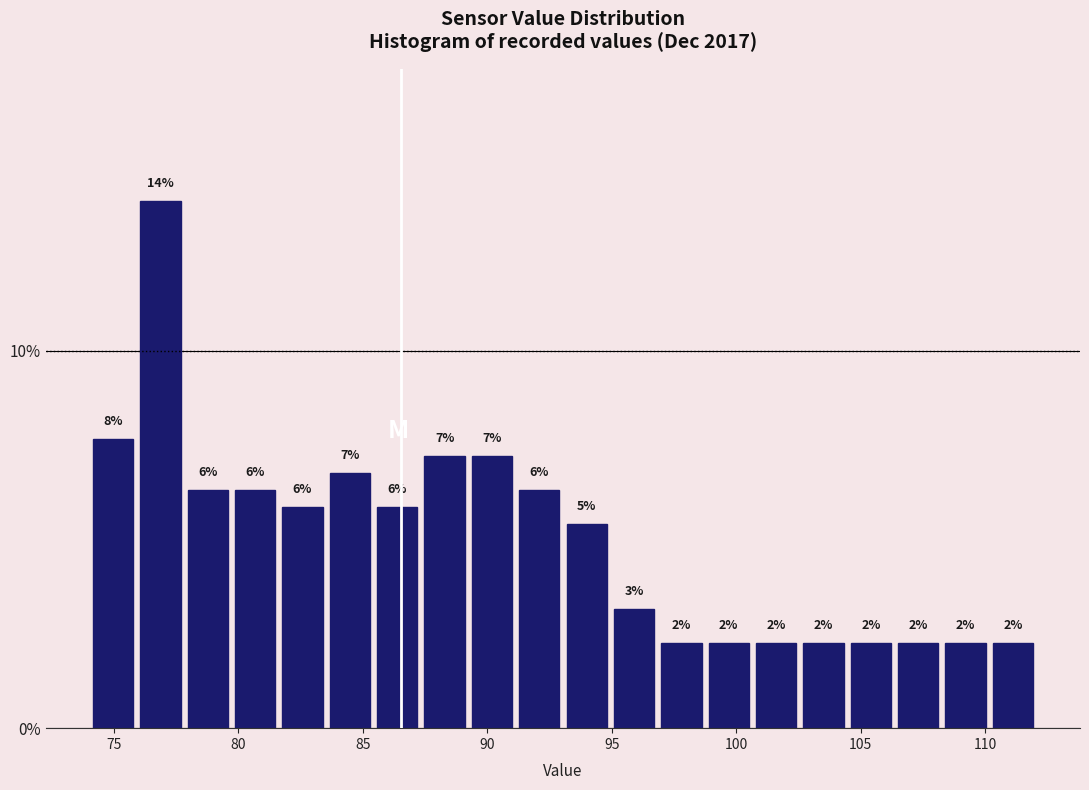

Around what value on the x-axis is the tallest bar? Give the approximate position of its centre, as read against the axis.

77.0